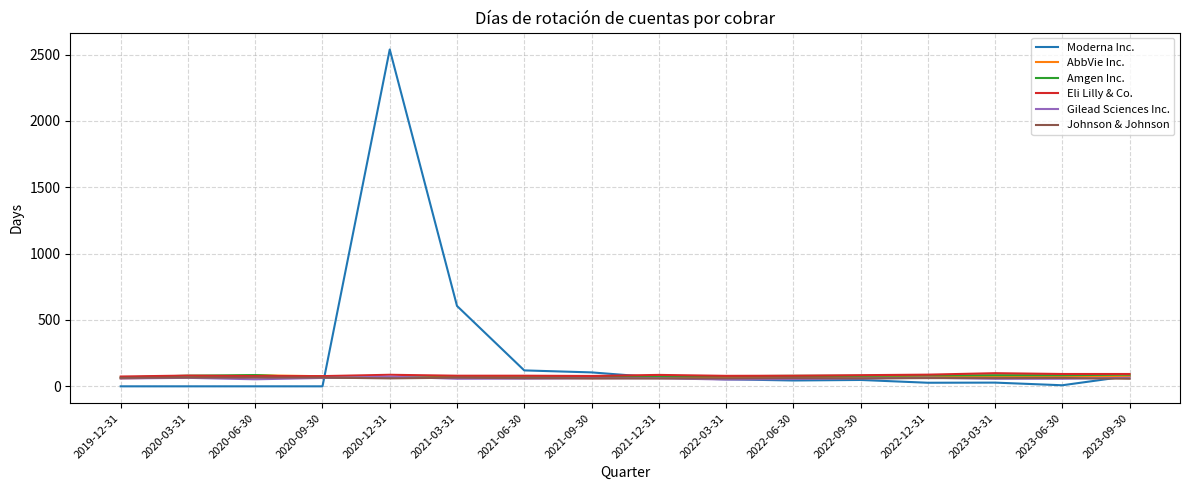

Which category has the highest value in the Moderna Inc. series?

2020-12-31